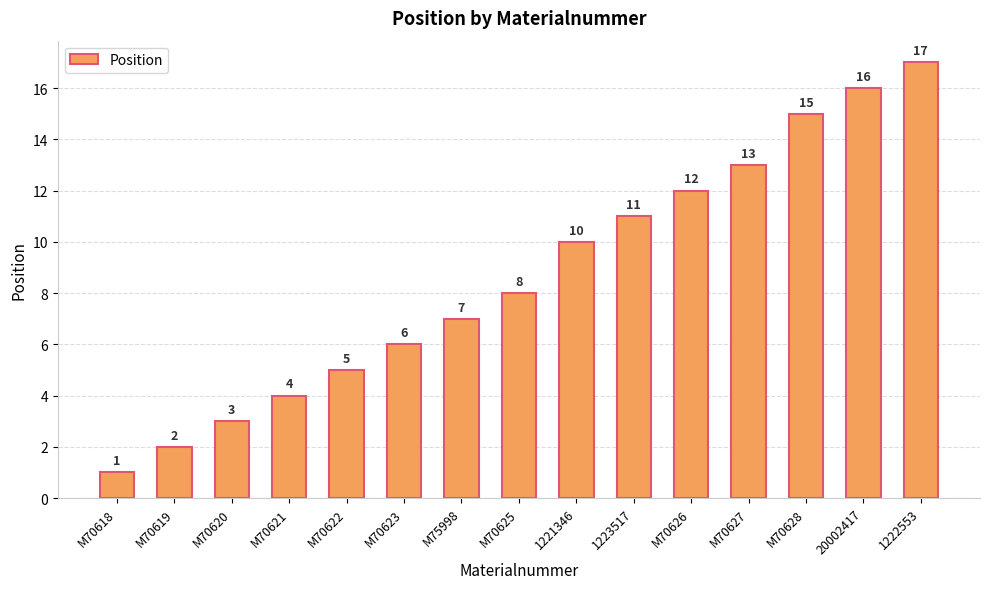

What is the difference between the values at M70623 and M70618?

5